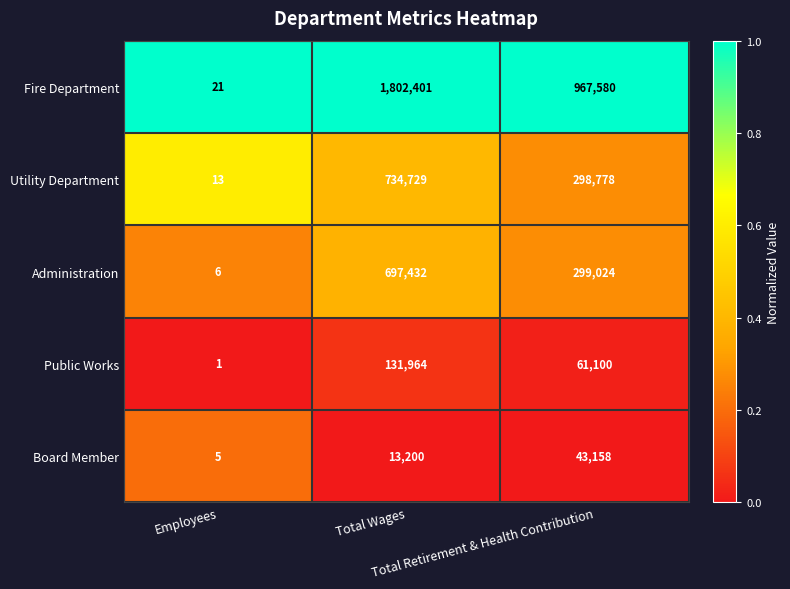

Count the Board Member values in the range 5 to 43158.

3